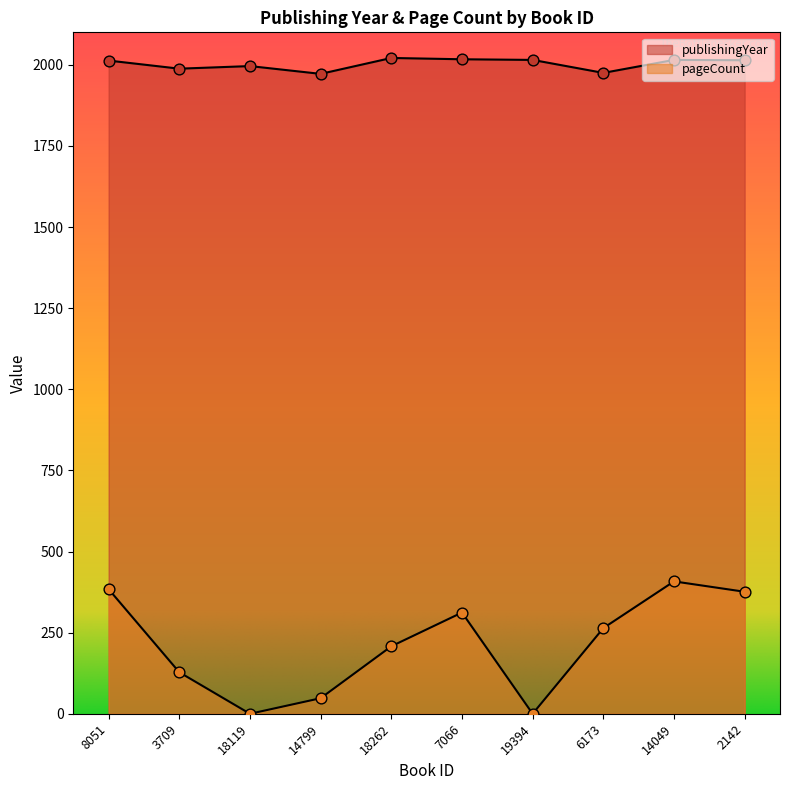

What is the total value across all series at 18262?

2229